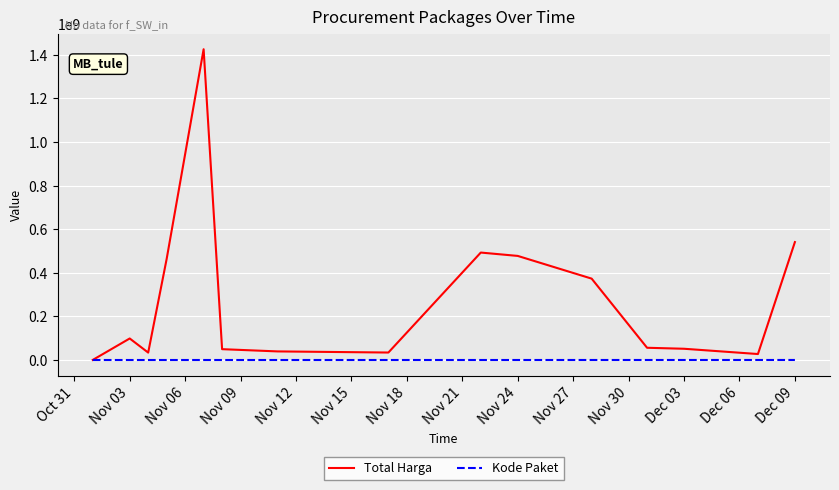

Which series has the largest range (max minus min)?

Total Harga